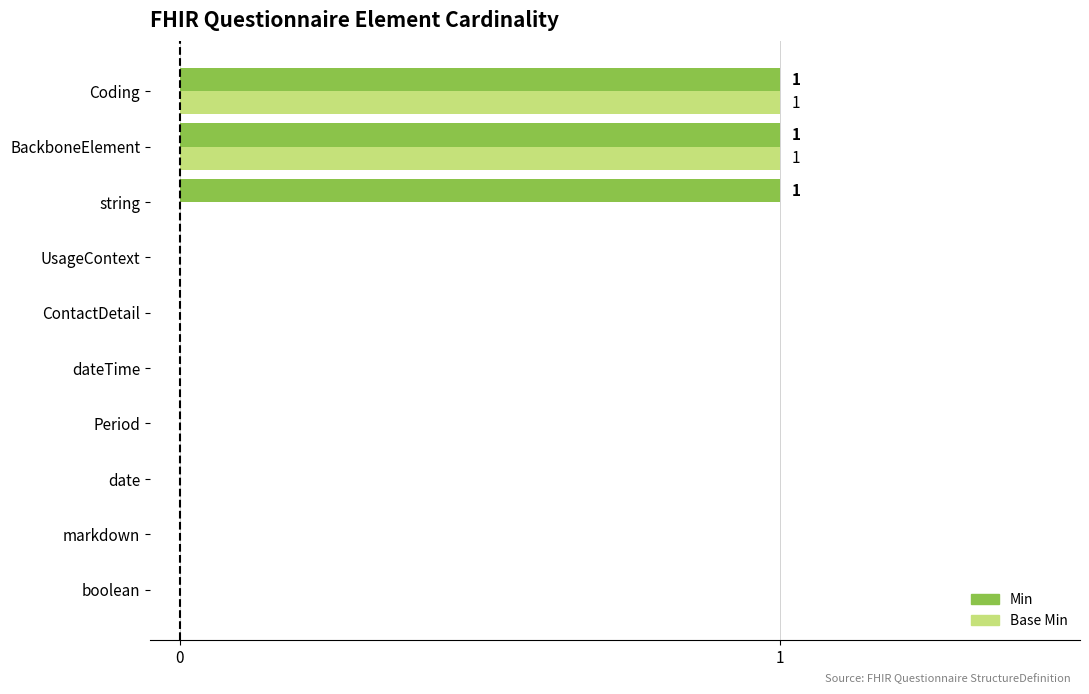

True or false: Min has a value of 1 at boolean.

False